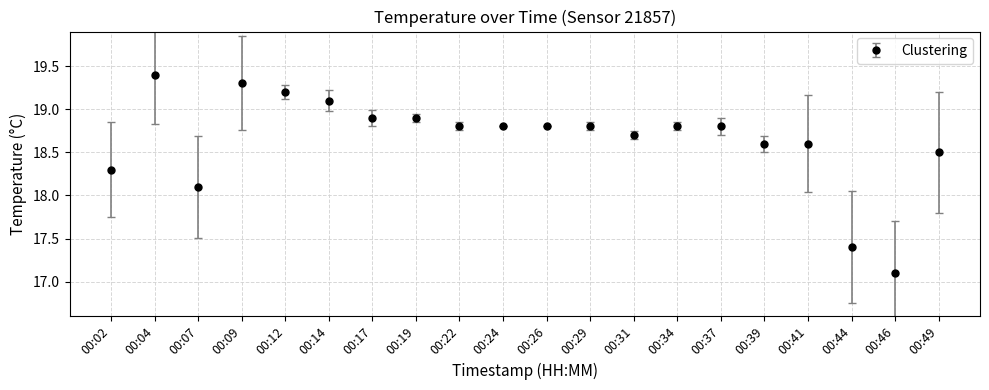

Is it true that the value at 00:07 is 18.1?

True